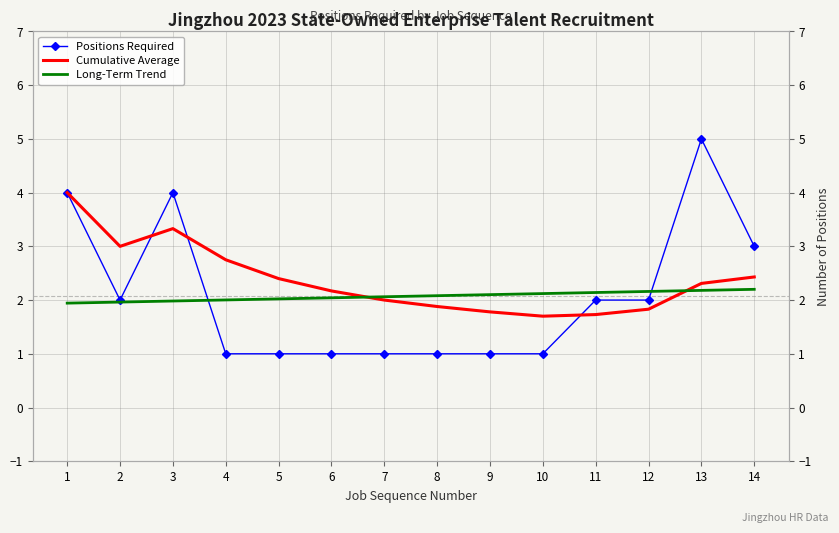

What is the average value of the Positions Required series?

2.1